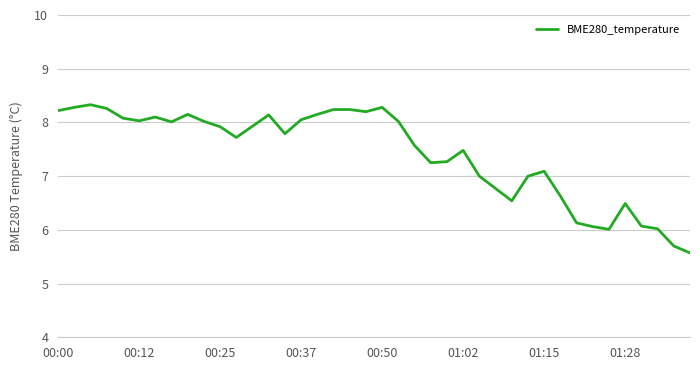

Does the chart have visible grid lines?

Yes